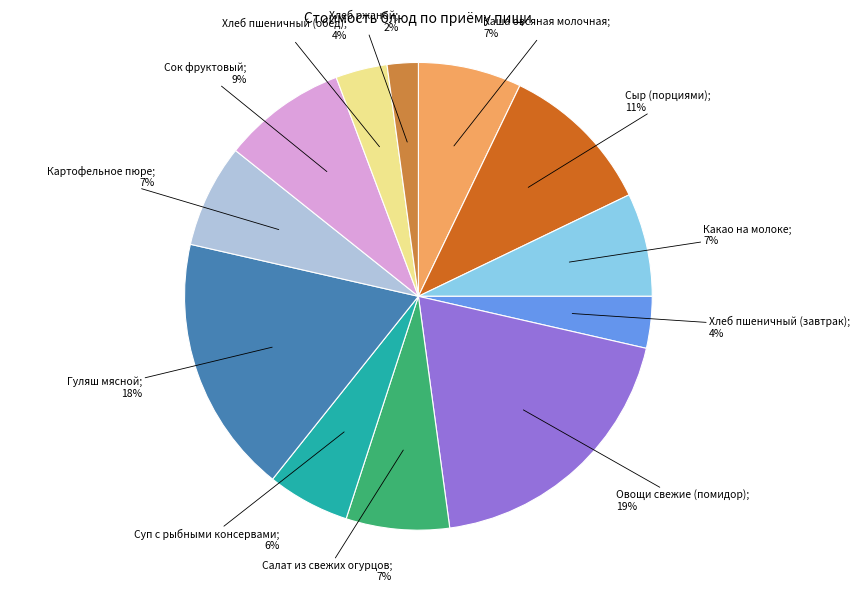

Is there a majority slice in this chart?

No